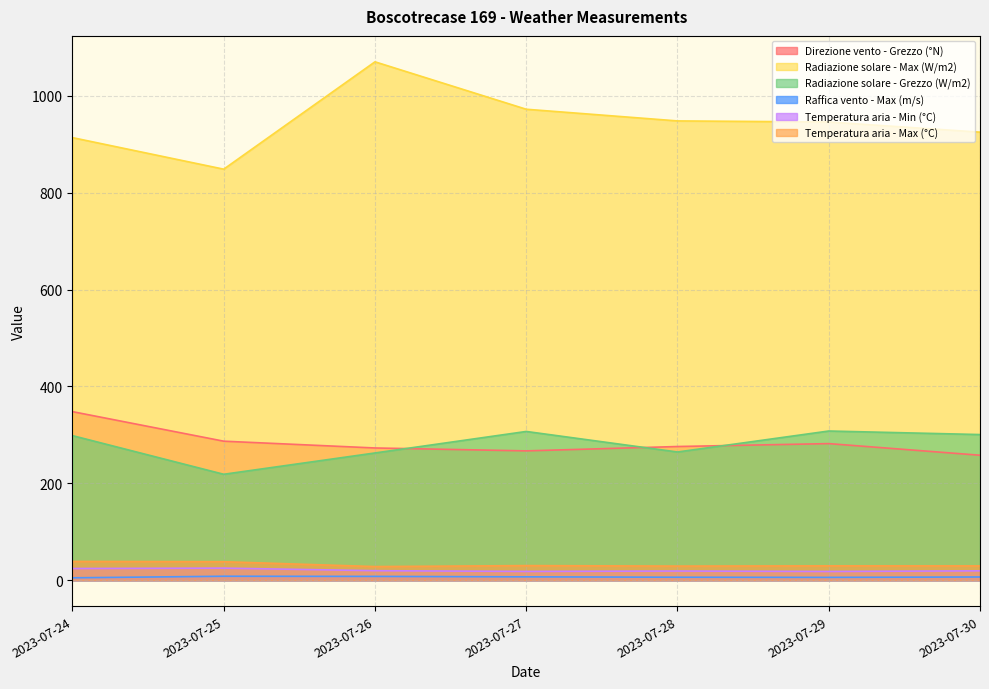

What is the value of the Temperatura aria - Min (°C) point at the 4th from the left?

18.2